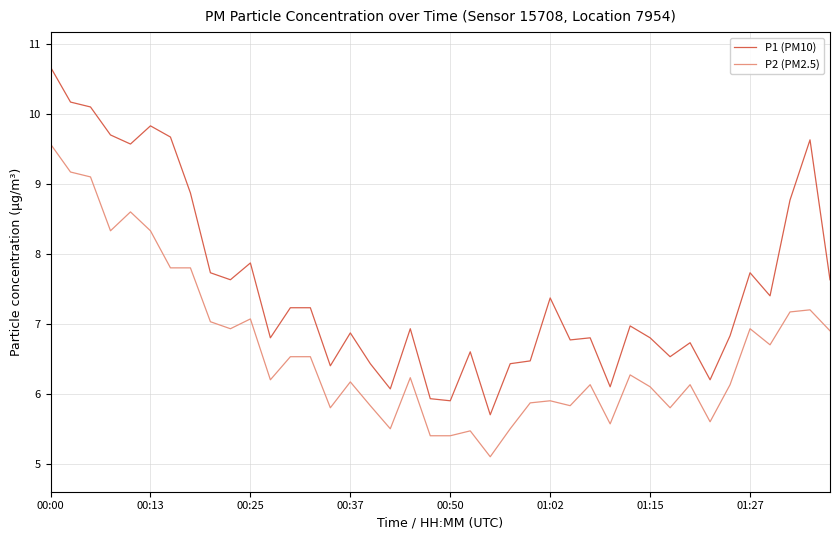

Which series has the largest total across all categories?

P1 (PM10)